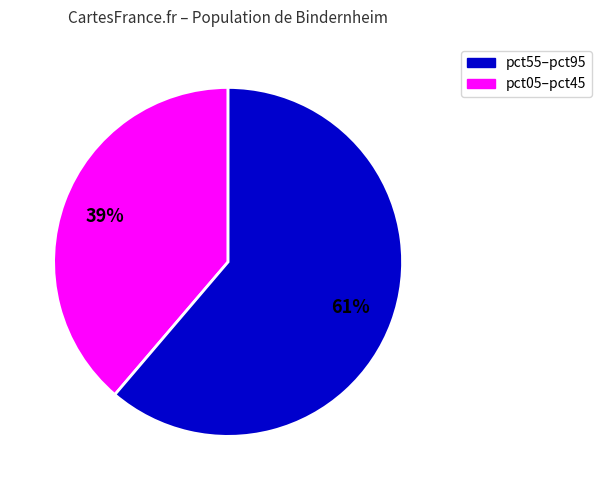

To the nearest percent, what is the difference between the largest and smallest slice percentages?

22%